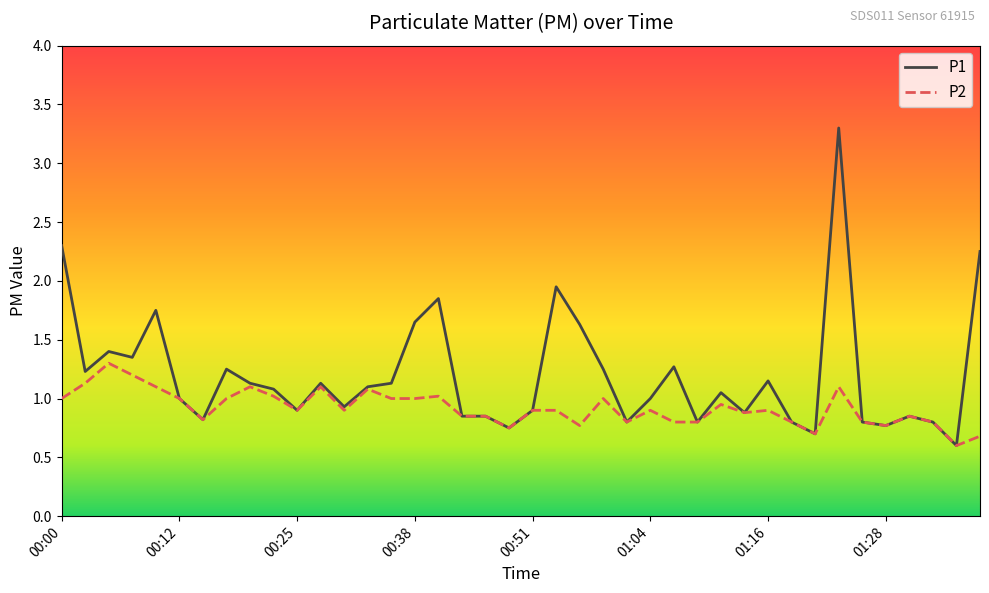

Rank the series by their average value, from lowest to highest.

P2, P1